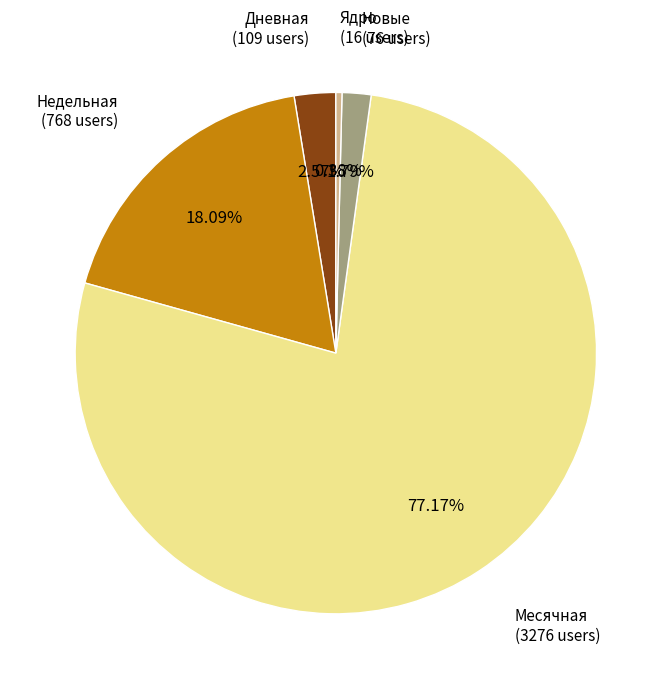

Does any single category account for the majority?

Yes